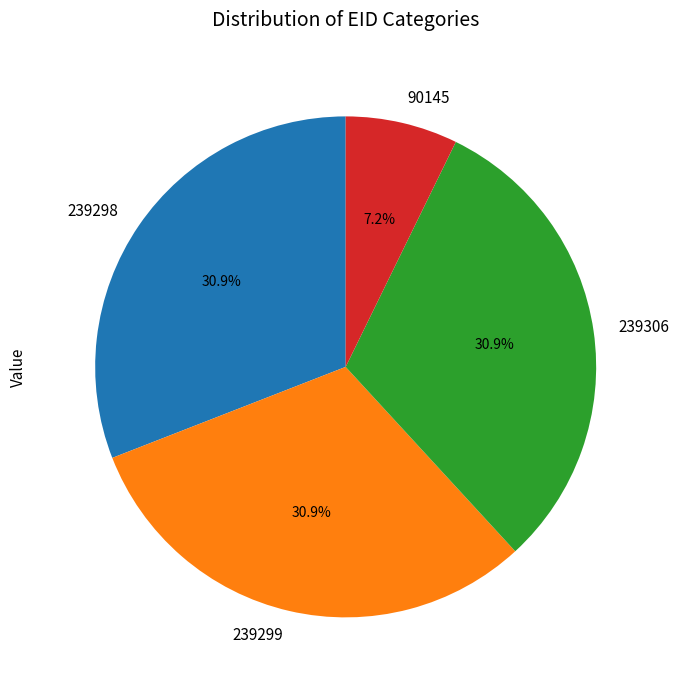

Count the number of slices in the pie.

4